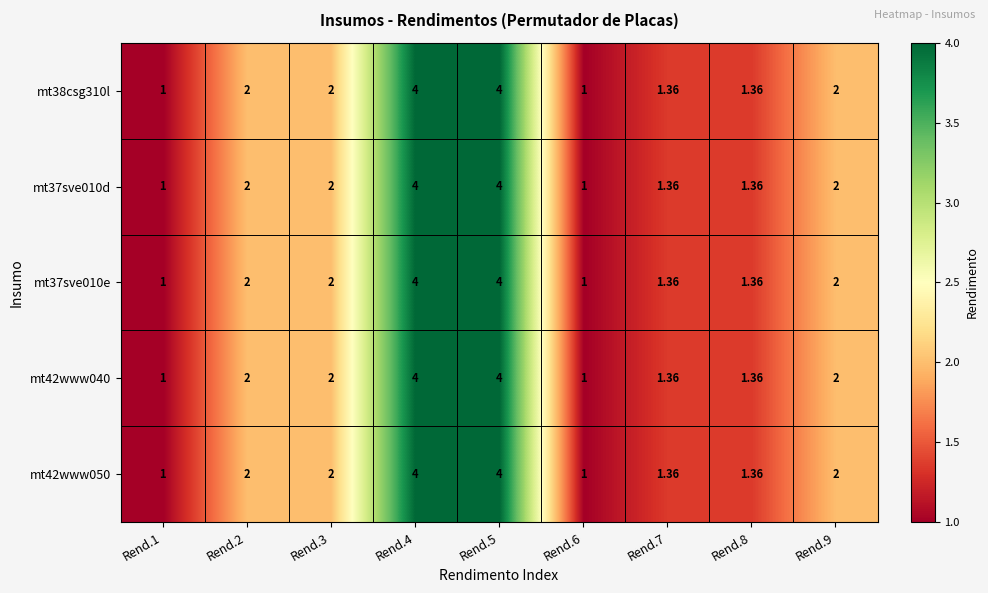

Is the value of mt42www050 at Rend.5 greater than the value of mt38csg310l at Rend.7?

Yes